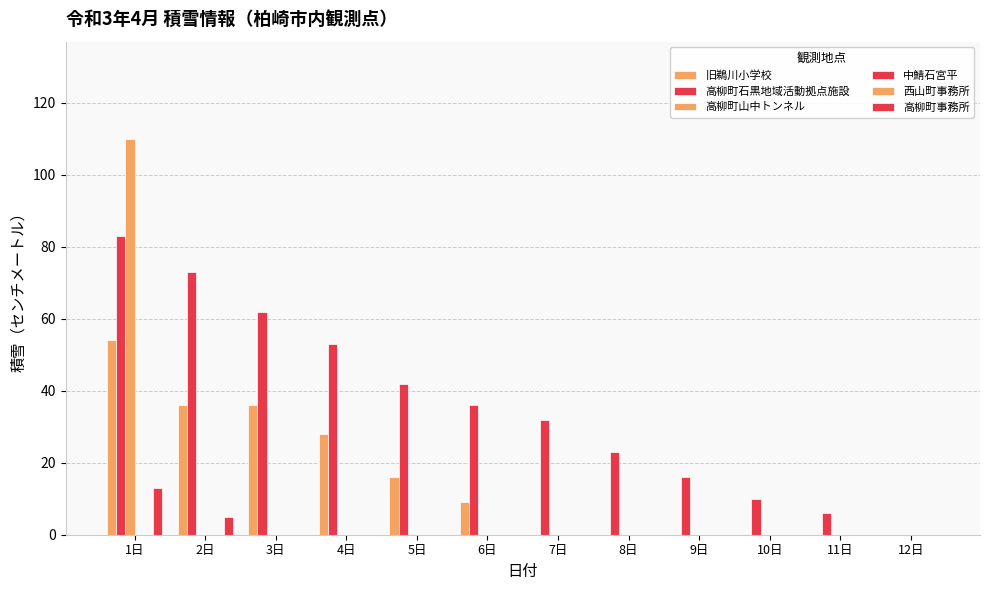

What is the label of the 4th bar from the right?

9日